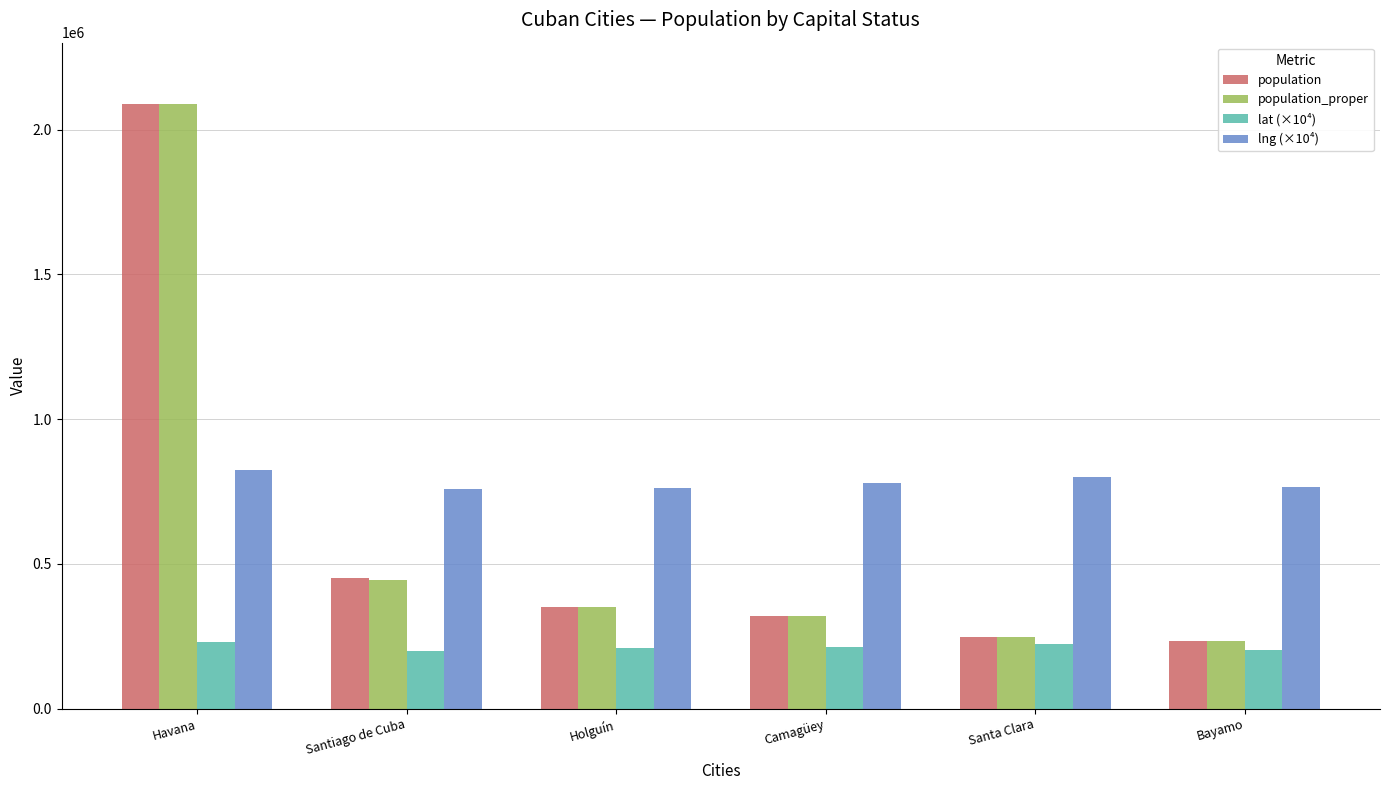

What is the average value of the population_proper series?

614851.5